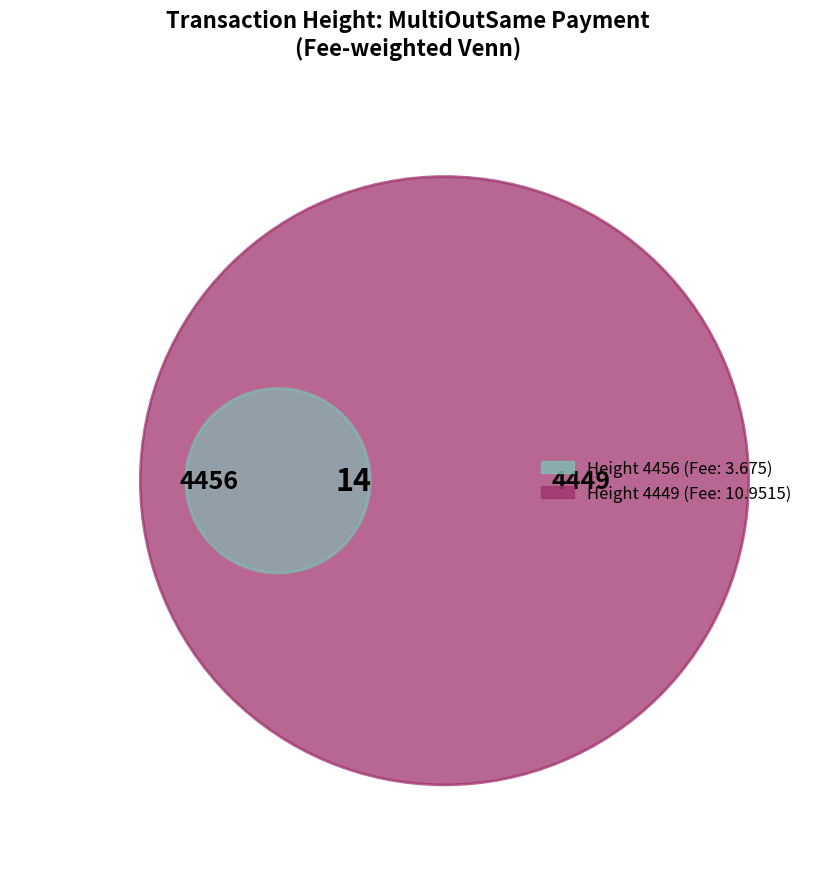

Combined, do 4449 and 4456 account for over 50%?

Yes